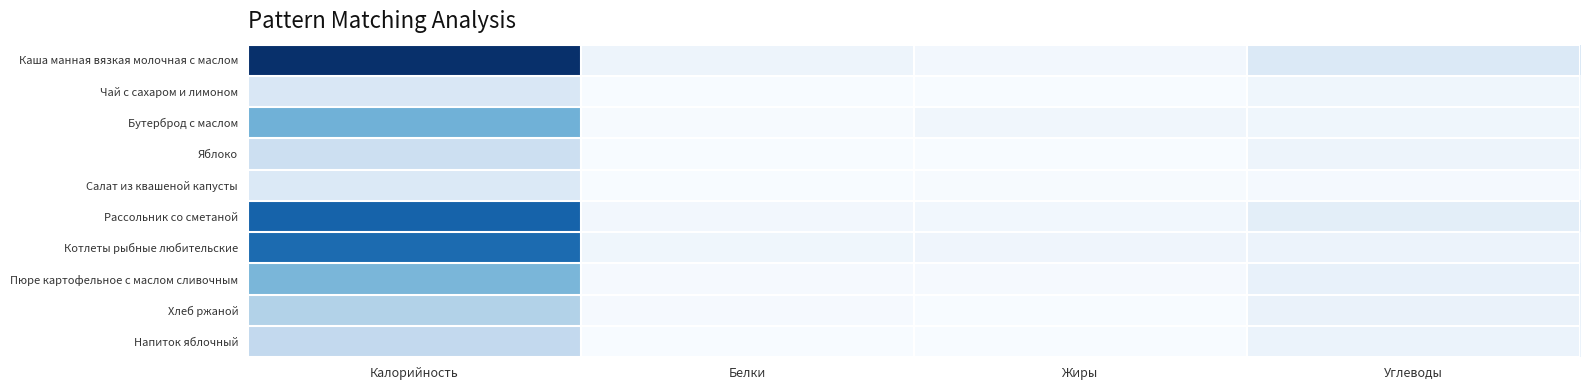

Reading left to right, list all the values displayed in this chart.

Каша манная вязкая молочная с маслом: Калорийность=269.4	Белки=13.6	Жиры=6.7	Углеводы=36.9
Чай с сахаром и лимоном: Калорийность=40.2	Белки=0.0	Жиры=0.0	Углеводы=9.8
Бутерброд с маслом: Калорийность=131.0	Белки=1.6	Жиры=8.8	Углеводы=10.4
Яблоко: Калорийность=58.8	Белки=0.5	Жиры=0.5	Углеводы=12.7
Салат из квашеной капусты: Калорийность=36.9	Белки=1.0	Жиры=1.9	Углеводы=3.7
Рассольник со сметаной: Калорийность=216.6	Белки=7.1	Жиры=8.3	Углеводы=26.9
Котлеты рыбные любительские: Калорийность=207.4	Белки=10.1	Жиры=11.1	Углеводы=15.3
Пюре картофельное с маслом сливочным: Калорийность=125.0	Белки=2.9	Жиры=2.9	Углеводы=21.0
Хлеб ржаной: Калорийность=84.1	Белки=2.6	Жиры=0.4	Углеводы=17.0
Напиток яблочный: Калорийность=69.8	Белки=0.1	Жиры=0.1	Углеводы=16.7